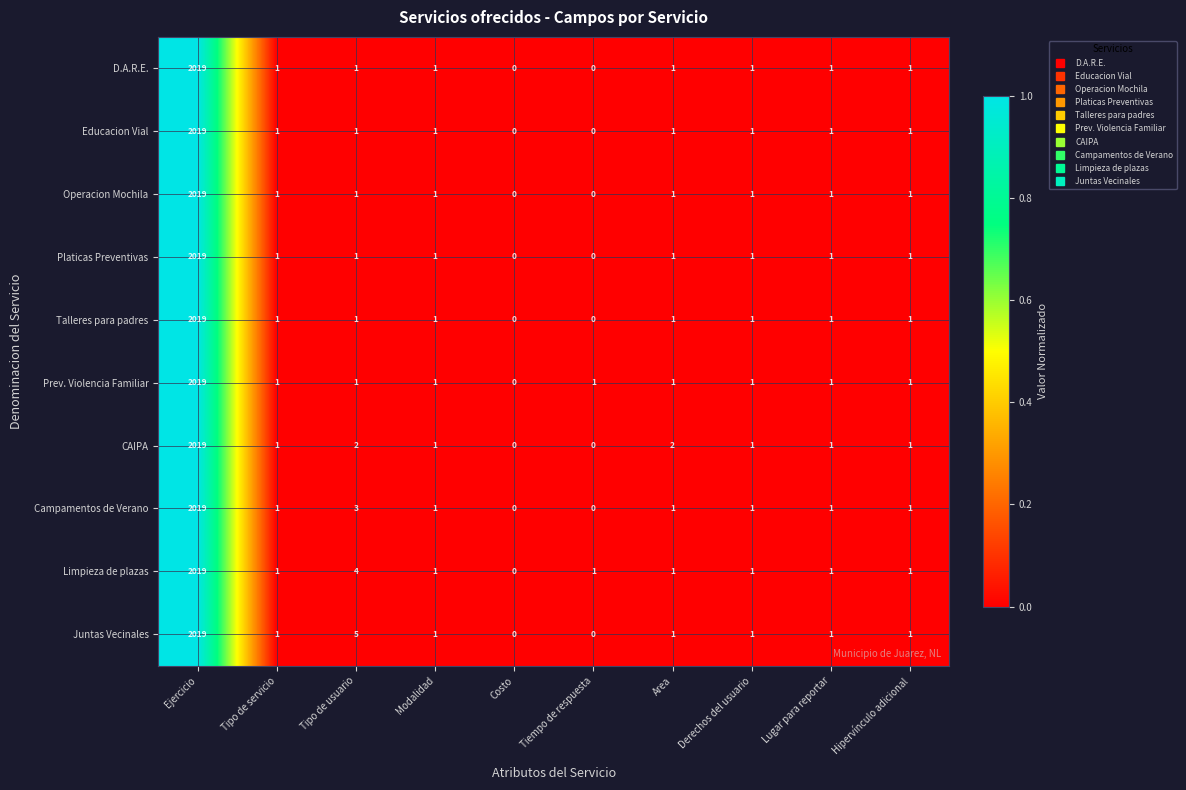

What is the difference between the maximum and second lowest values in the Limpieza de plazas series?

2018